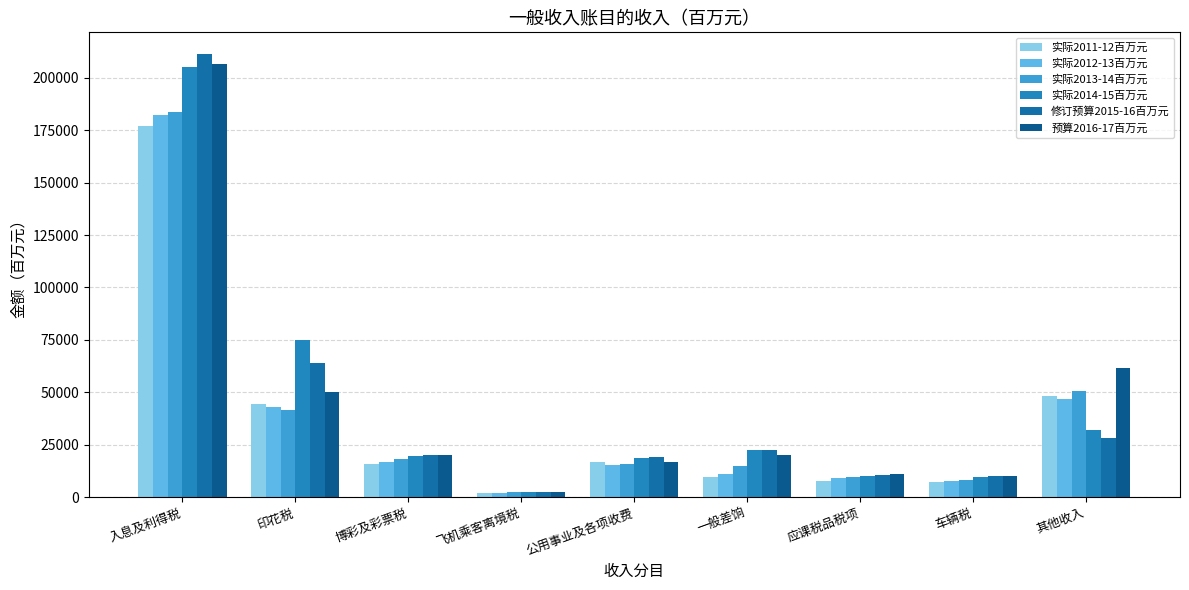

At which category is the sum across all series the highest?

入息及利得税